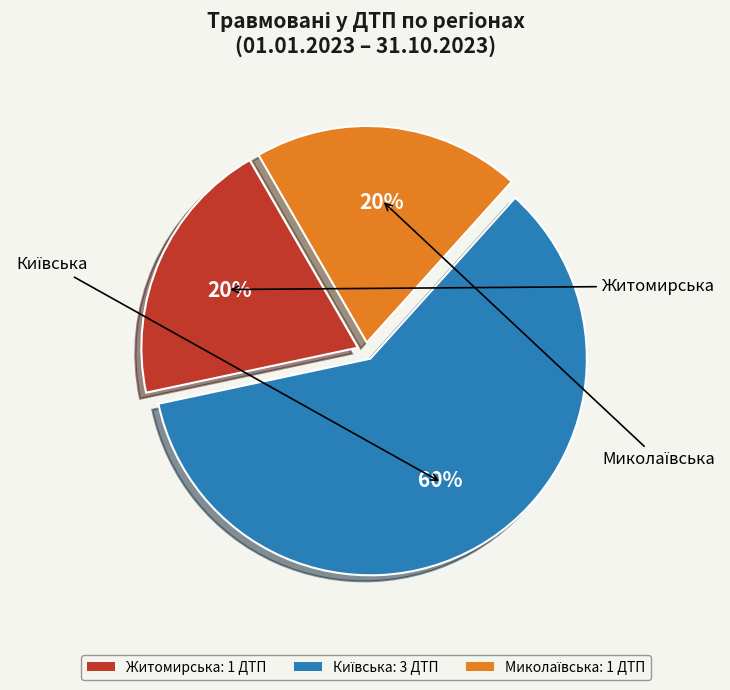

To the nearest percent, what portion does Житомирська: 1 ДТП represent?

20%